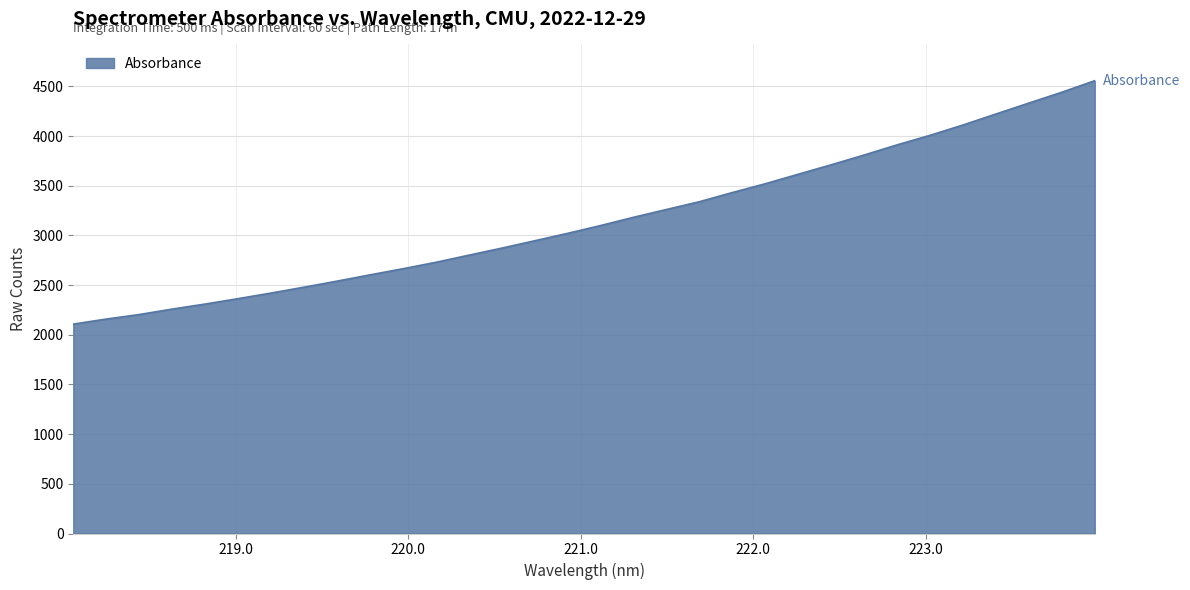

What is the maximum value shown in the chart?

4558.1